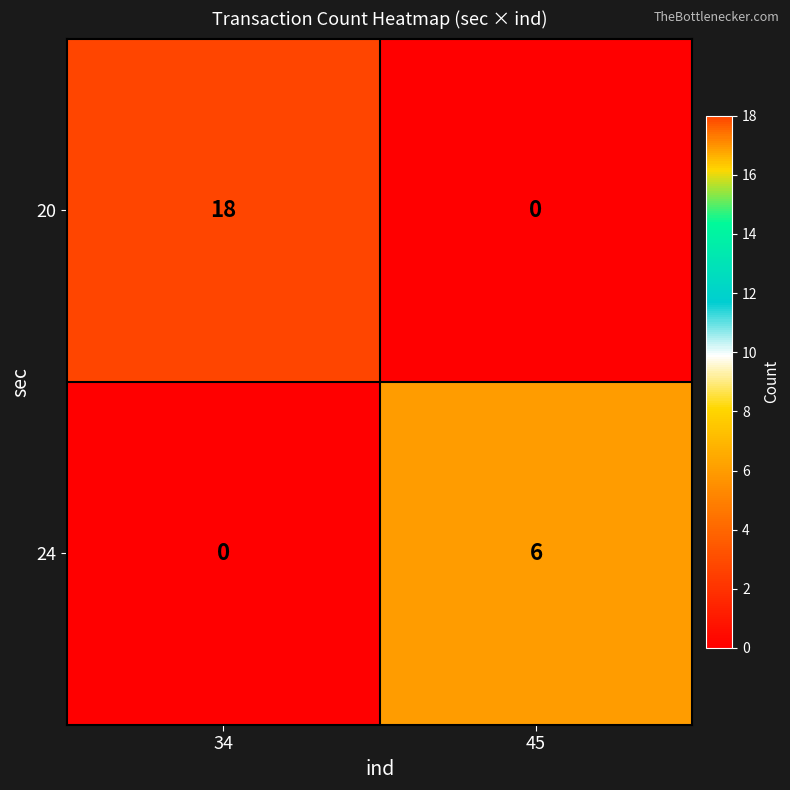

Which category has the lowest value in the 24 series?

34